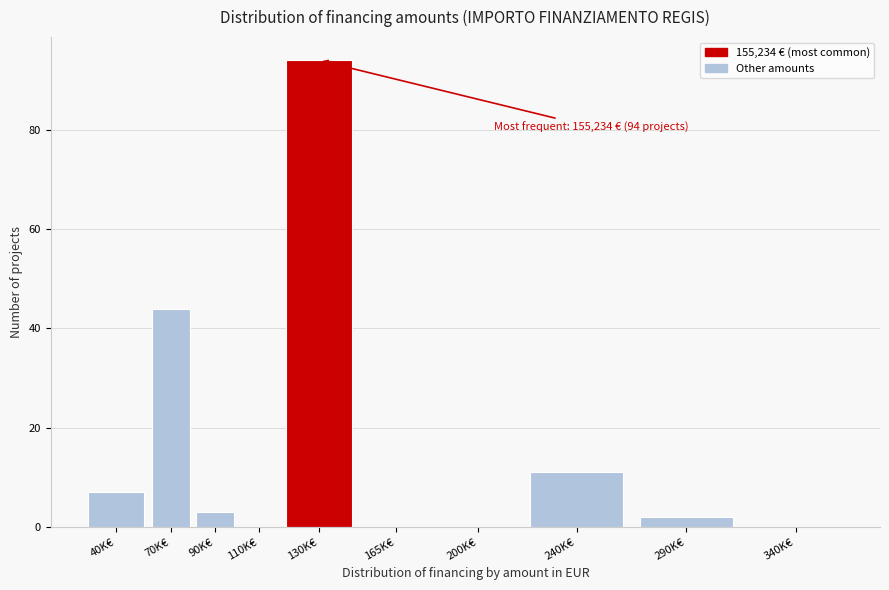

Reading left to right, extract all data points from this chart.

40K€=7	70K€=44	90K€=3	110K€=0	130K€=94	165K€=0	200K€=0	240K€=11	290K€=2	340K€=0